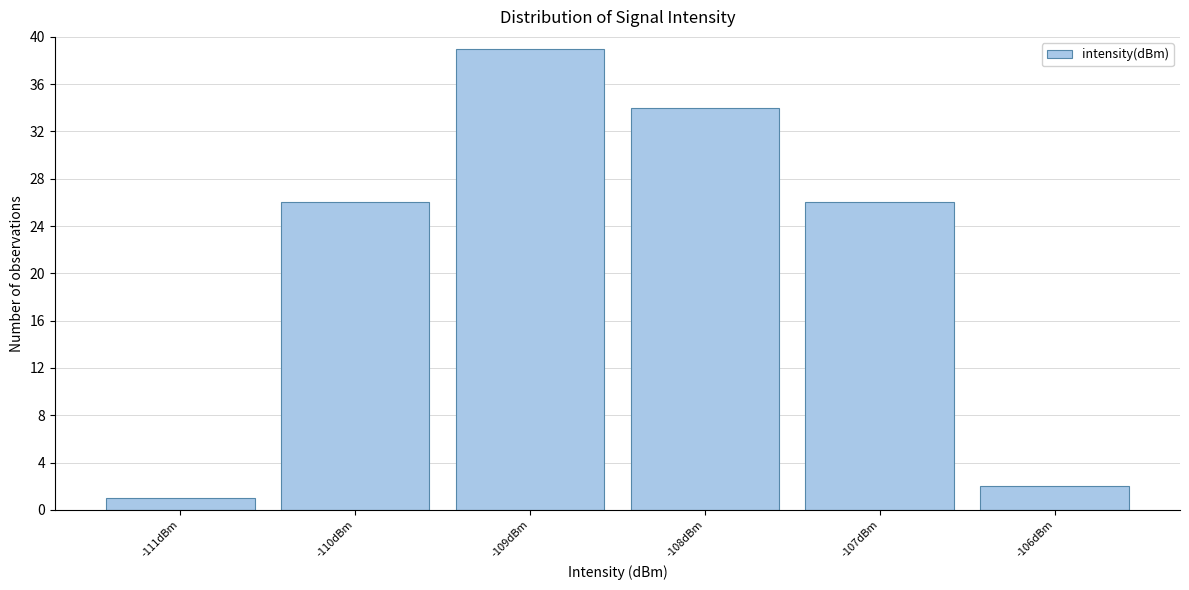

Reading left to right, list all the values displayed in this chart.

1	26	39	34	26	2